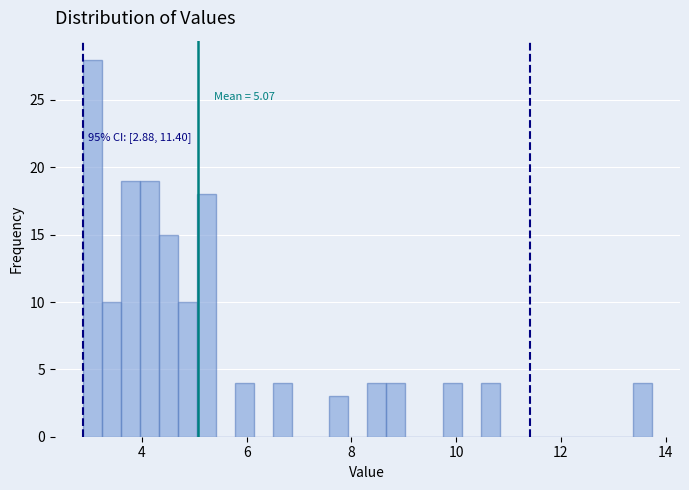

Around what value on the x-axis is the tallest bar? Give the approximate position of its centre, as read against the axis.

3.0